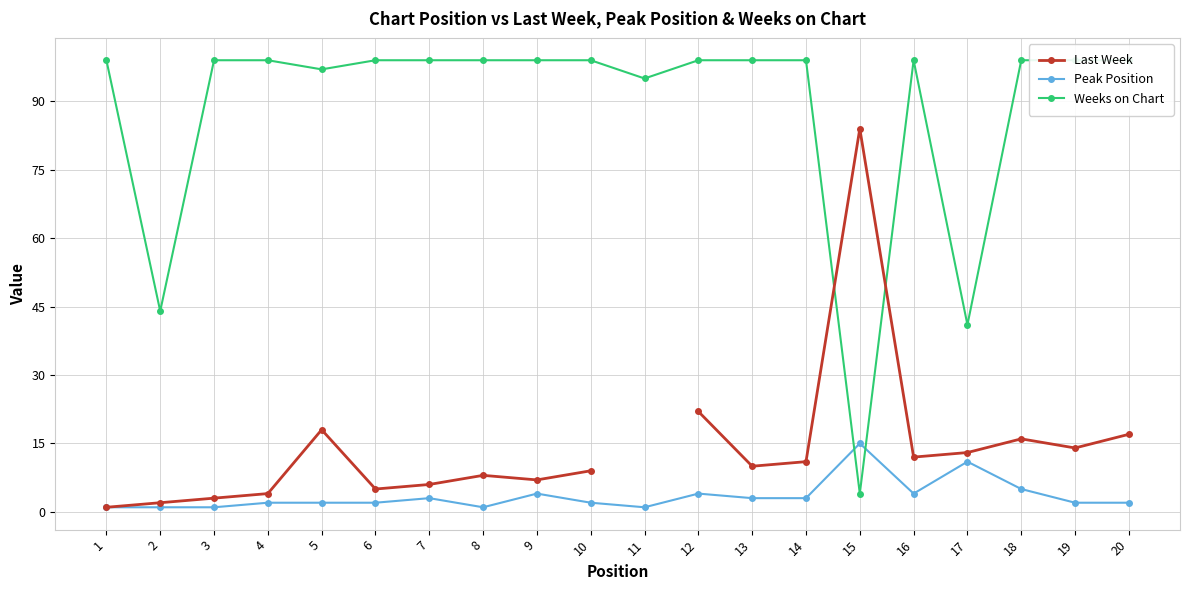

True or false: Last Week and Peak Position intersect in this chart.

False